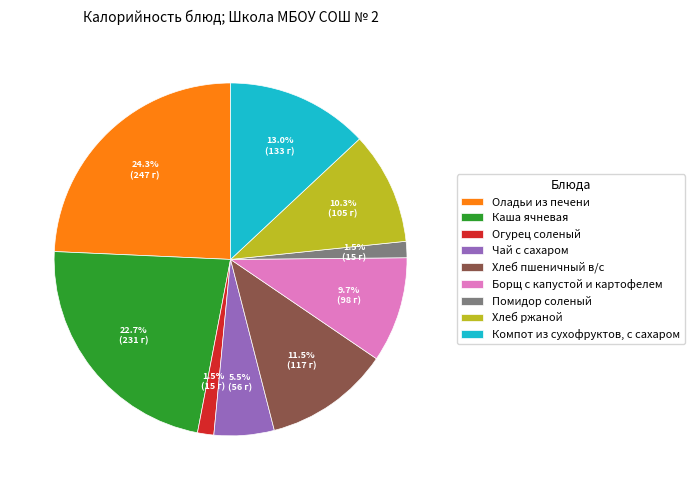

Do Компот из сухофруктов, с сахаром and Оладьи из печени together represent more than half of the pie?

No